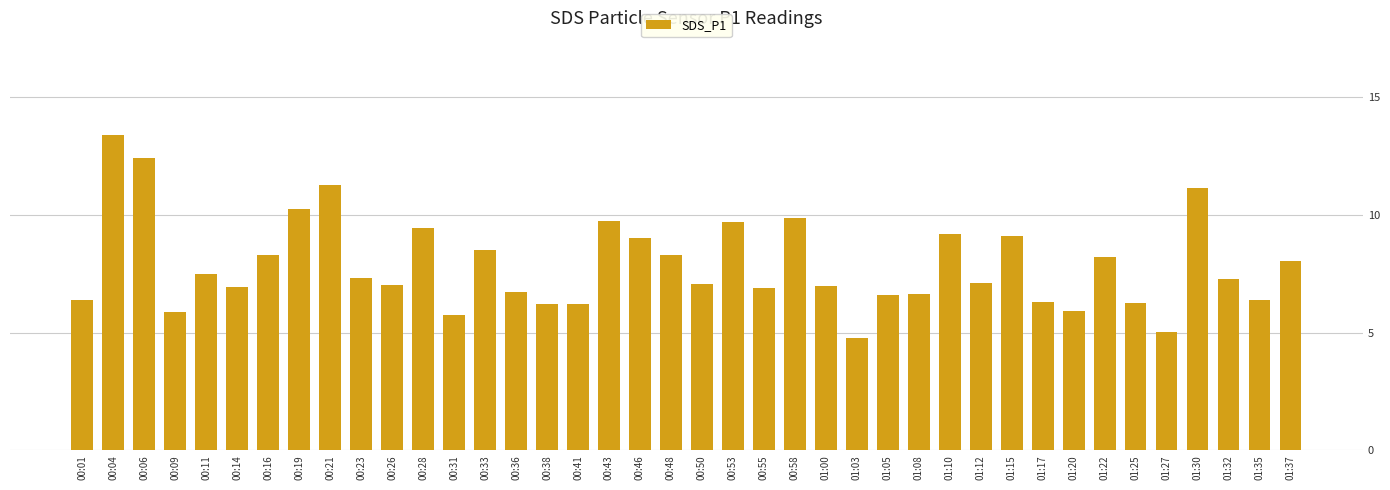

Which label corresponds to the smallest value in the chart?

01:03